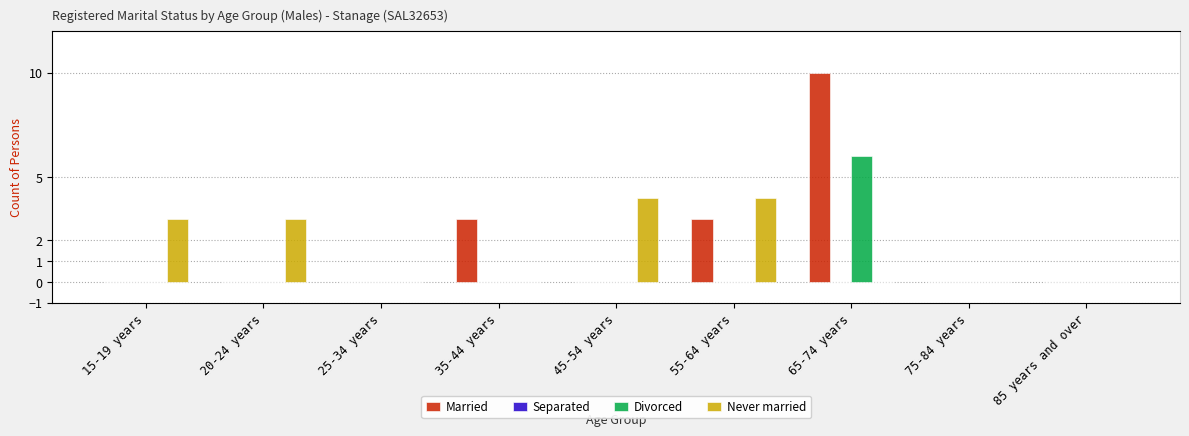

Is the value of Married at 55-64 years greater than the value of Never married at 15-19 years?

No